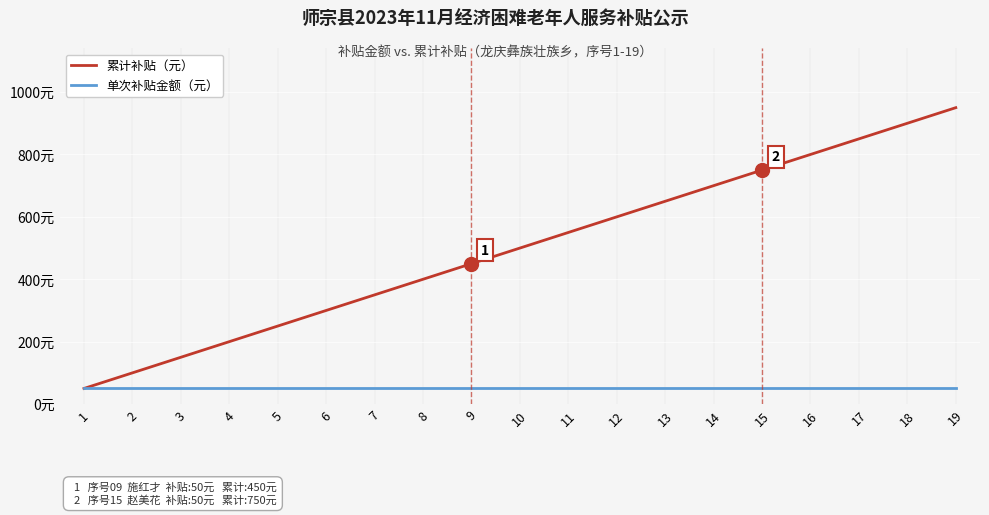

Which series changed the most between 10 and 15?

累计补贴（元）